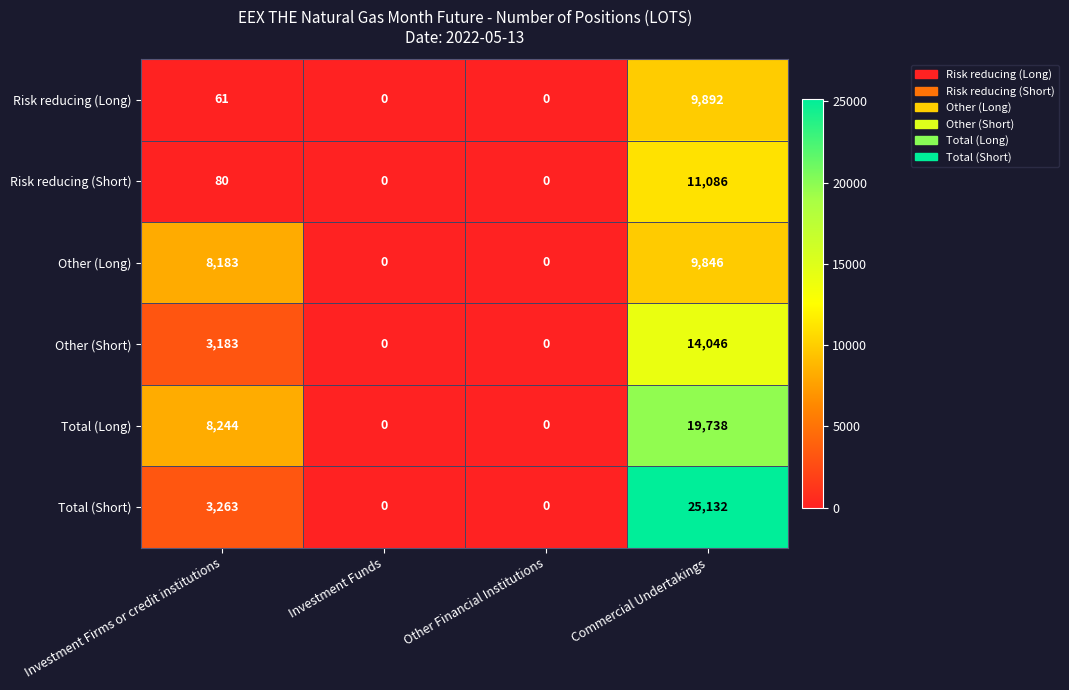

Reading left to right, transcribe all the data shown in this chart.

Risk reducing (Long): Investment Firms or credit institutions=61	Investment Funds=0	Other Financial Institutions=0	Commercial Undertakings=9892
Risk reducing (Short): Investment Firms or credit institutions=80	Investment Funds=0	Other Financial Institutions=0	Commercial Undertakings=11086
Other (Long): Investment Firms or credit institutions=8183	Investment Funds=0	Other Financial Institutions=0	Commercial Undertakings=9846
Other (Short): Investment Firms or credit institutions=3183	Investment Funds=0	Other Financial Institutions=0	Commercial Undertakings=14046
Total (Long): Investment Firms or credit institutions=8244	Investment Funds=0	Other Financial Institutions=0	Commercial Undertakings=19738
Total (Short): Investment Firms or credit institutions=3263	Investment Funds=0	Other Financial Institutions=0	Commercial Undertakings=25132